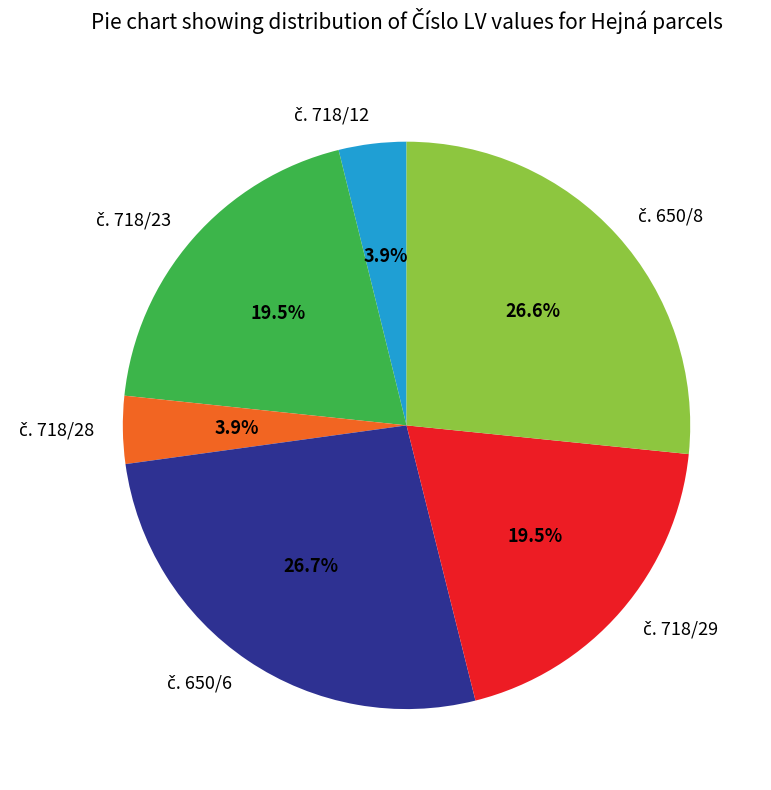

Is there any slice that represents more than half of the pie?

No